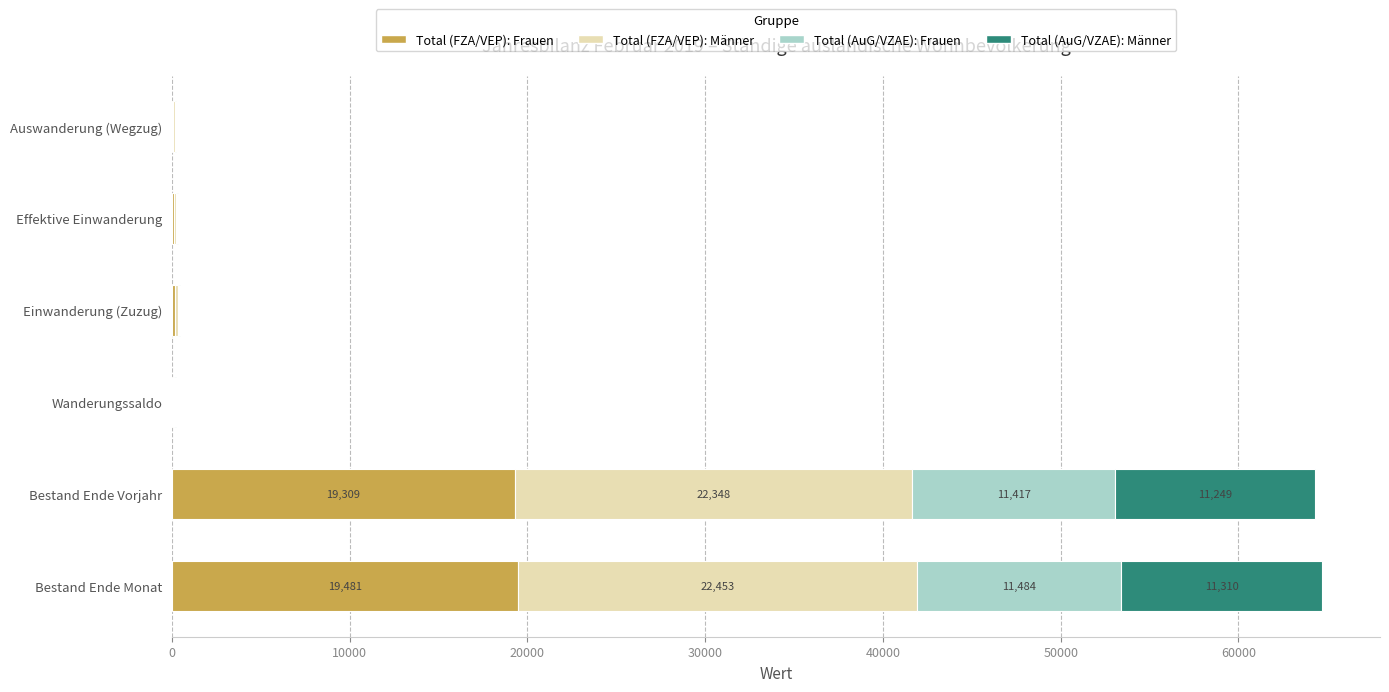

List the series in order of their peak value, highest first.

Total (FZA/VEP): Männer, Total (FZA/VEP): Frauen, Total (AuG/VZAE): Frauen, Total (AuG/VZAE): Männer